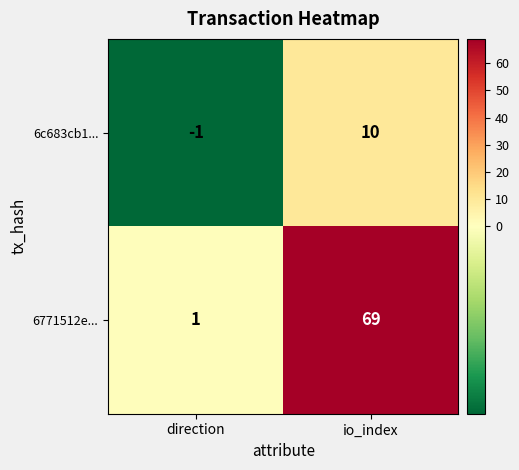

Rank the series at direction from highest to lowest value.

6771512e..., 6c683cb1...